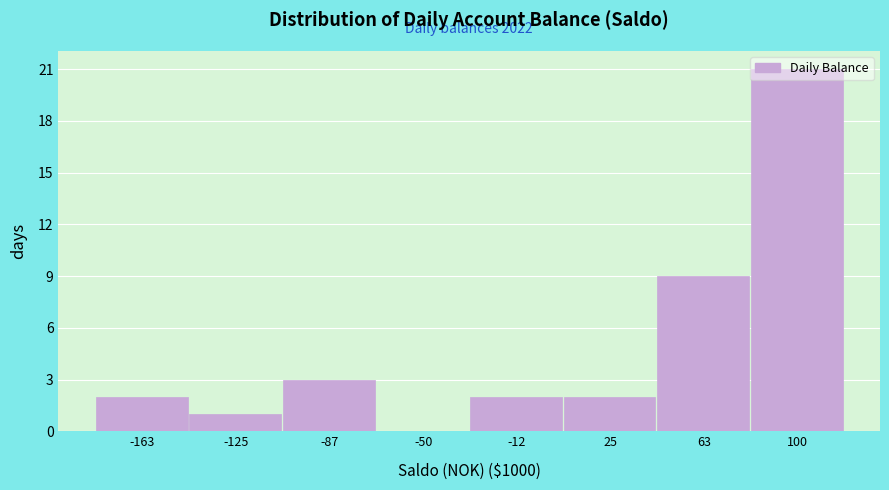

The value at -87 is 2. True or false?

False